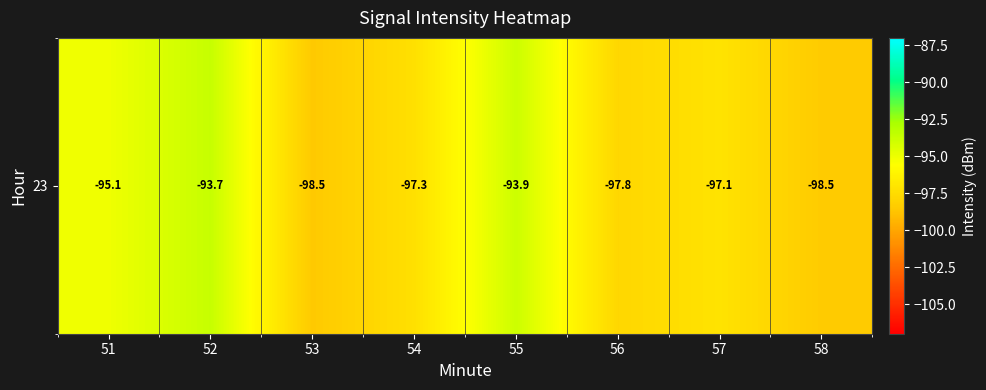

Reading right to left, list all the values displayed in this chart.

58=-98.5	57=-97.1	56=-97.8	55=-93.9	54=-97.3	53=-98.5	52=-93.7	51=-95.1